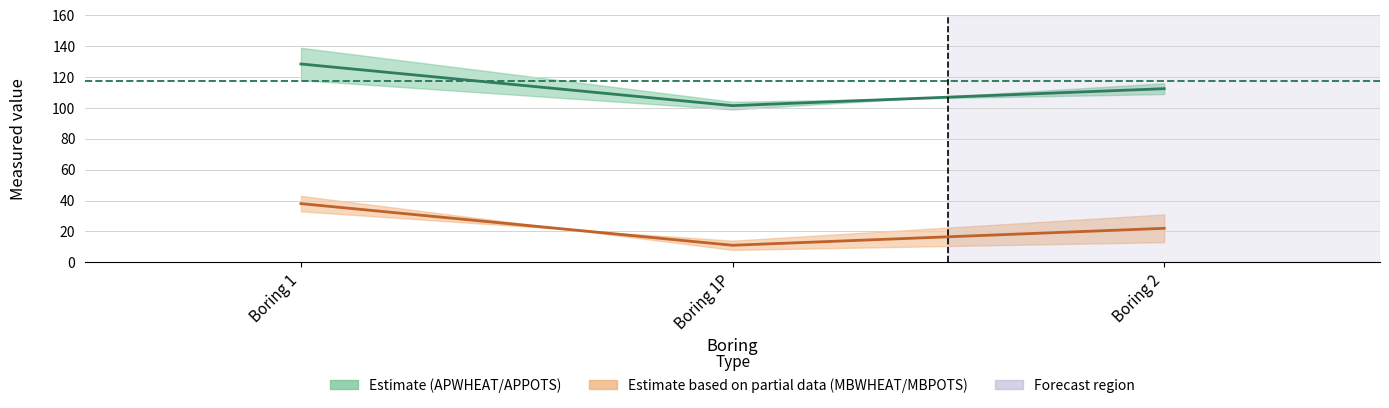

At Boring 1P, list the series in order from largest to smallest.

APWHEAT / APPOTS midline, MBWHEAT / MBPOTS midline